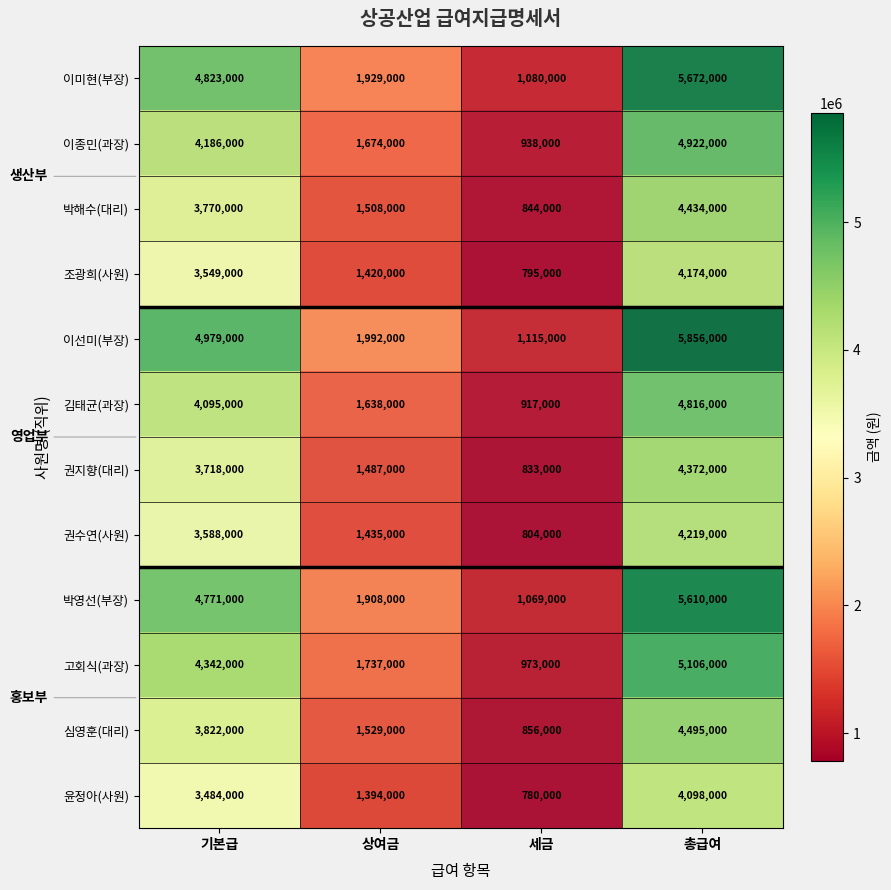

Rank the series by their maximum value, from lowest to highest.

윤정아(사원), 조광희(사원), 권수연(사원), 권지향(대리), 박해수(대리), 심영훈(대리), 김태균(과장), 이종민(과장), 고회식(과장), 박영선(부장), 이미현(부장), 이선미(부장)